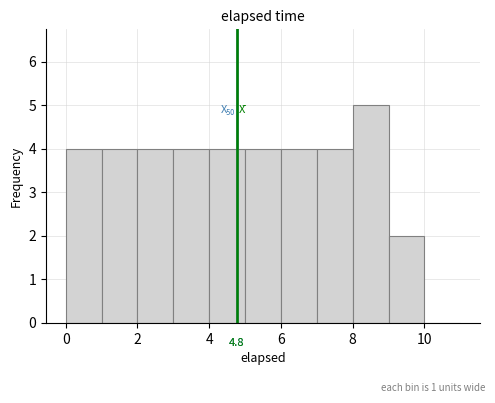

Over which range of the x-axis is the bar tallest?

8 to 9